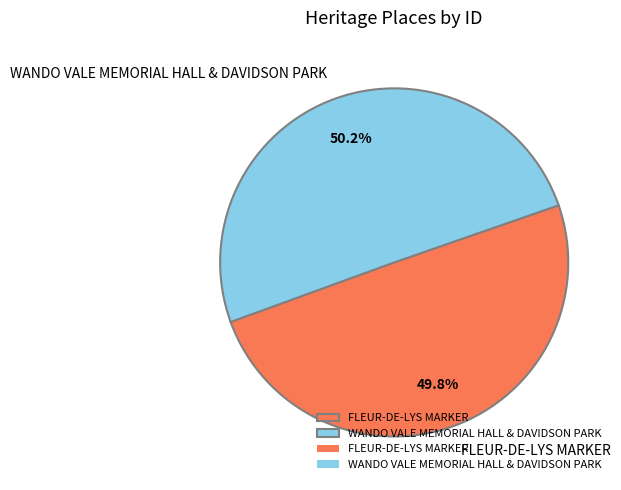

To the nearest percent, what portion does FLEUR-DE-LYS MARKER represent?

50%